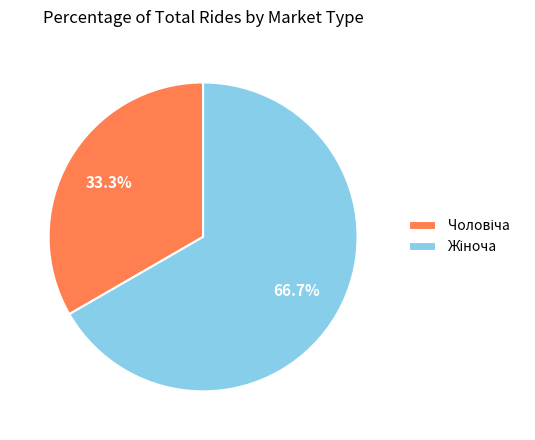

How many slices are in this pie chart?

2